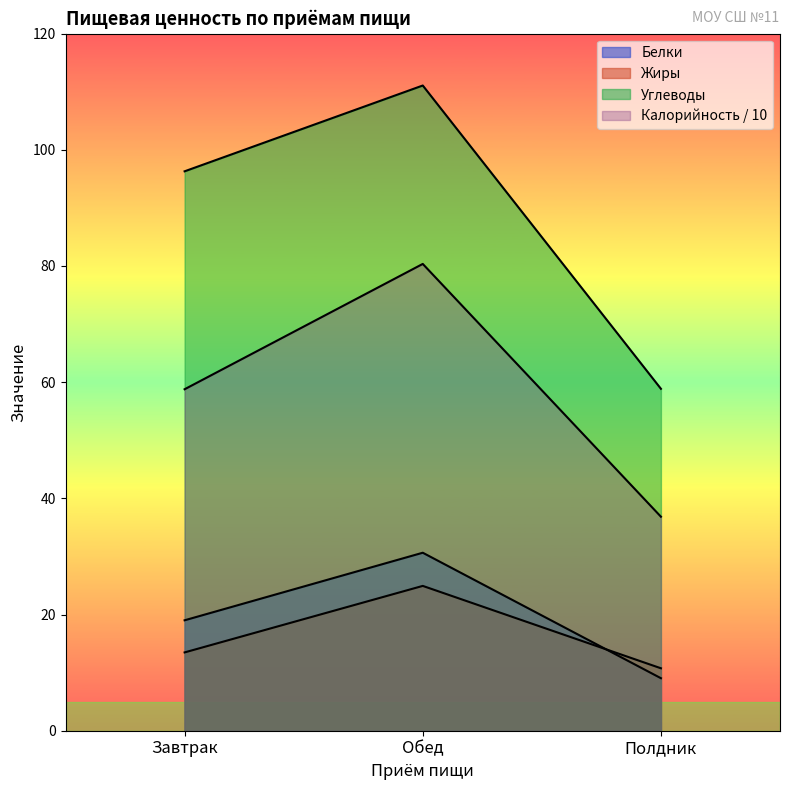

What position from the right is Полдник?

1